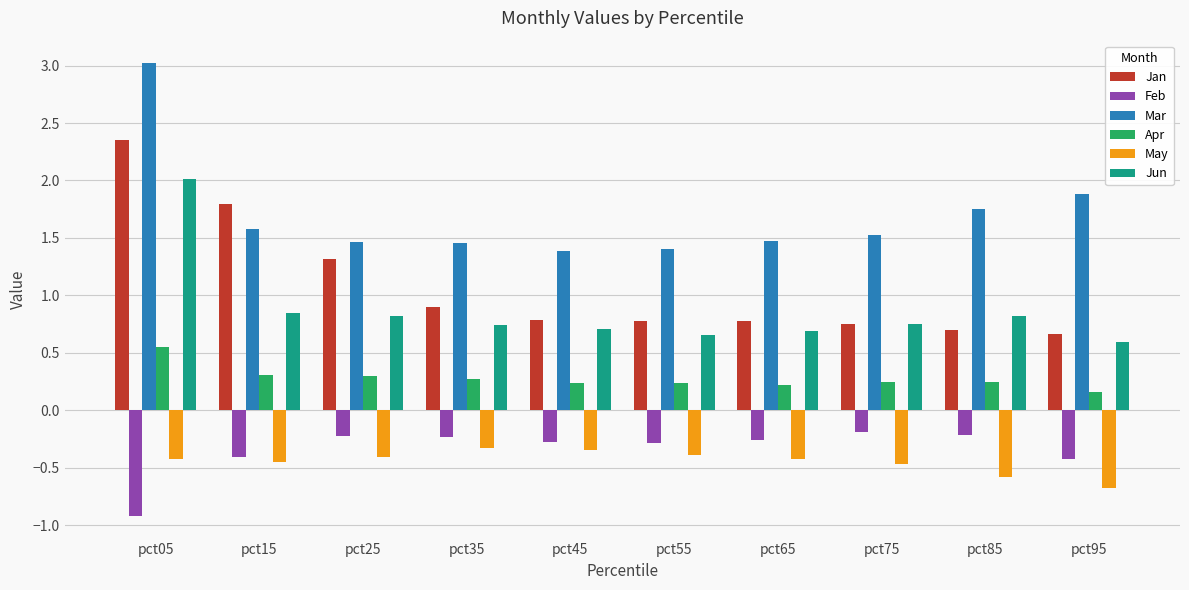

Between pct15 and pct45, which series saw the biggest shift?

Jan